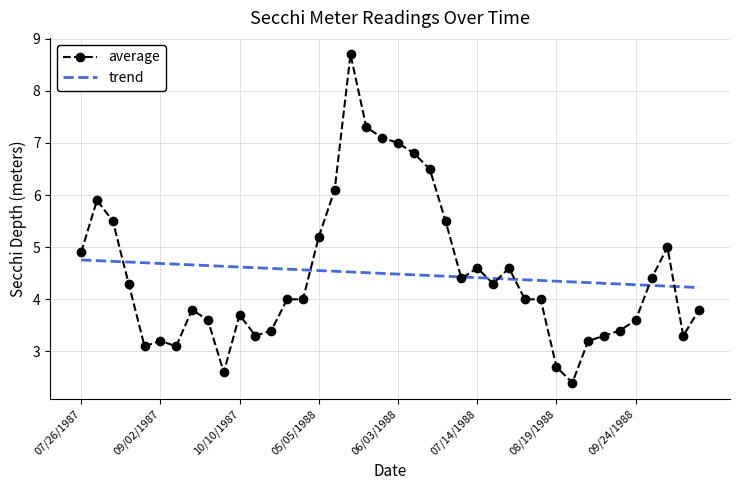

Which series has the widest spread of values?

average